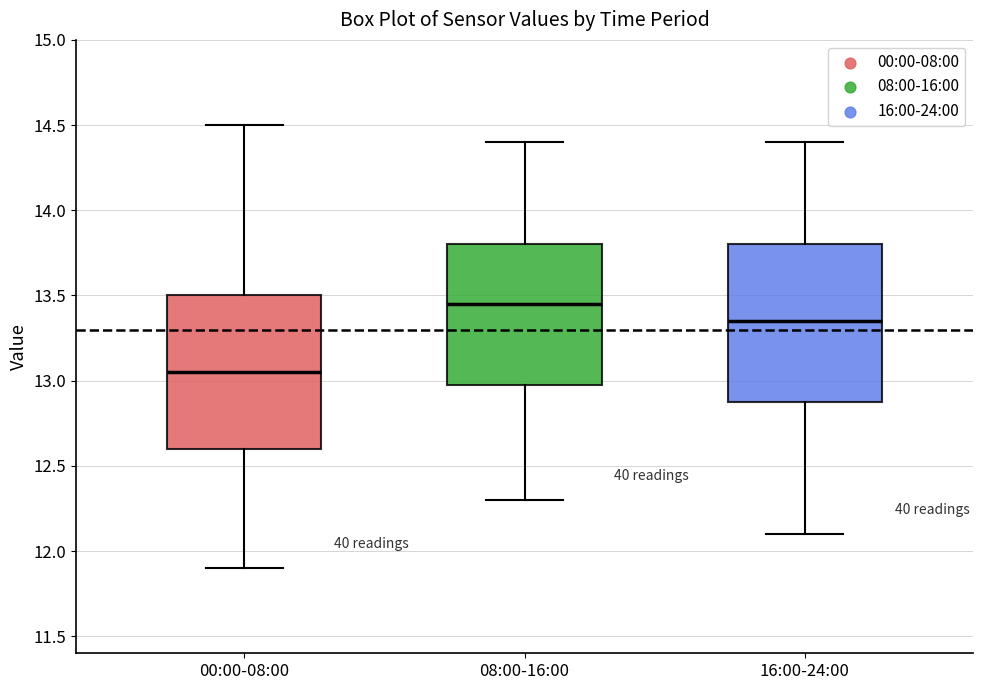

Which box has the highest median line?

08:00-16:00